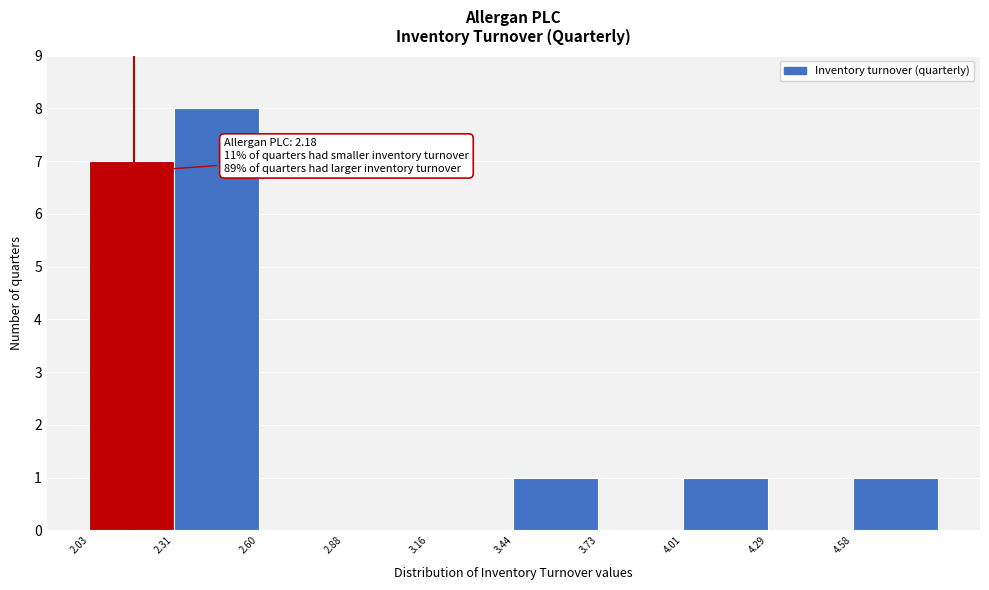

Over which range of the x-axis is the bar tallest?

2.30 to 2.60